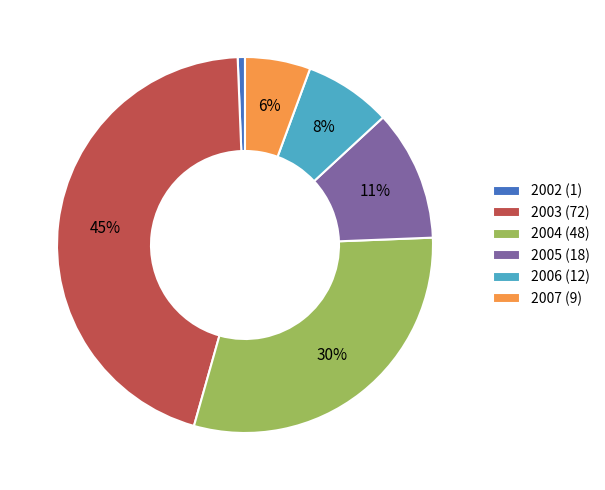

To the nearest percent, what is the combined percentage of 2002 and 2005?

12%